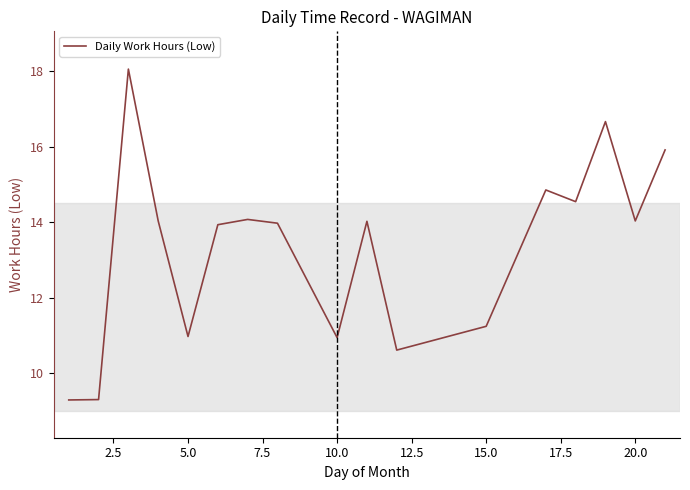

What is the greatest value displayed?

18.1